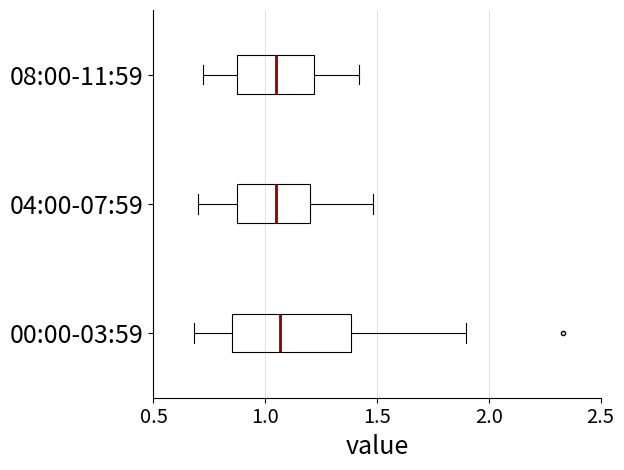

Where does the median line of the box for 04:00-07:59 sit on the x-axis? The values are not printed on the chart, so give them approximately, as read against the axis.

1.05